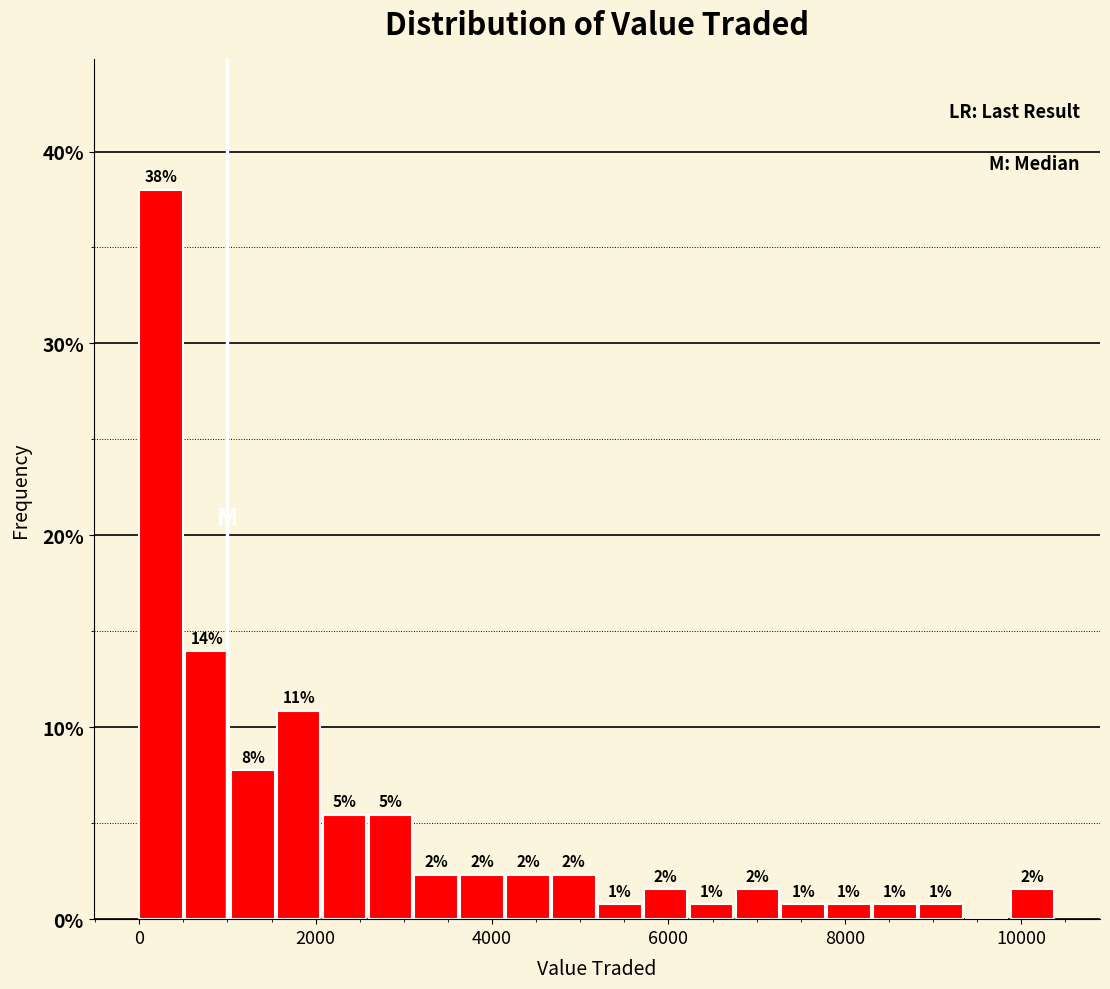

Read against the x-axis, roughly where is the centre of the tallest bar?

200